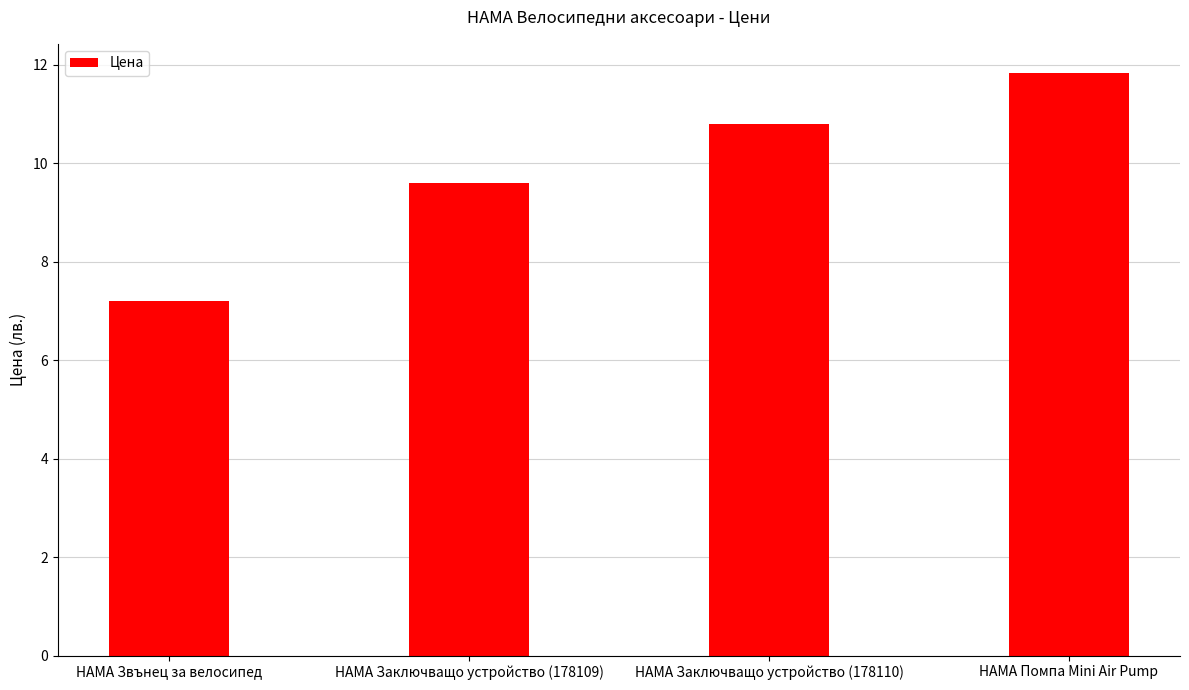

What is the difference between the maximum and minimum values?

4.6